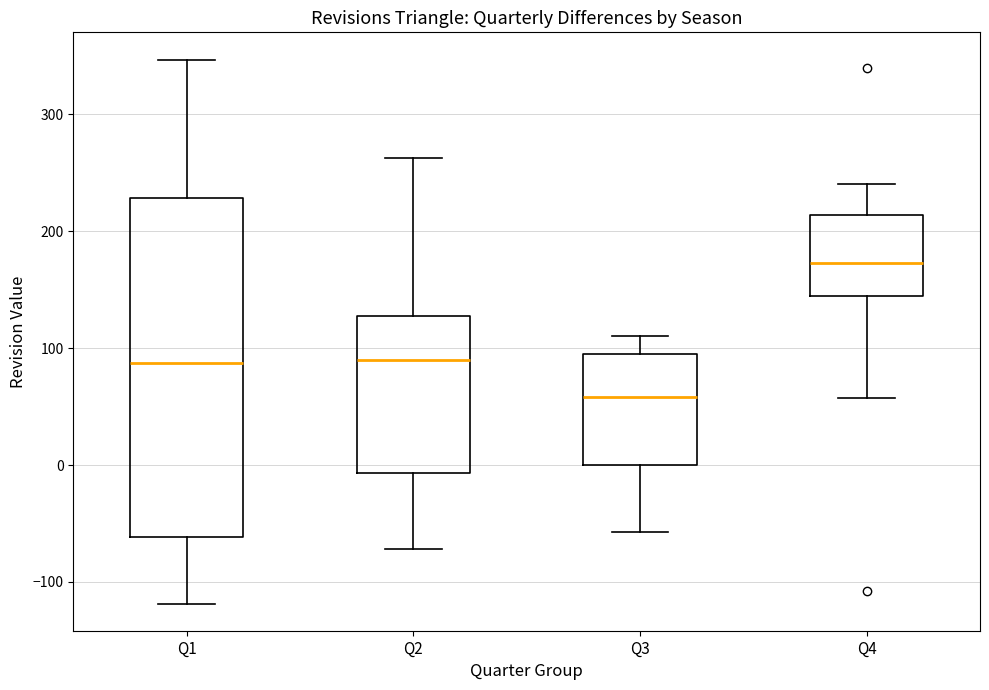

Reading left to right, transcribe this box plot: for each box, give where its median line is, the range the box spans, and where its two whiskers end, as read against the y-axis. The values are not printed on the chart, so give them approximately, as read against the axis.

Q1: median 90, box -60 to 230, whiskers -120 to 350
Q2: median 90, box -10 to 130, whiskers -70 to 260
Q3: median 60, box 0 to 90, whiskers -60 to 110
Q4: median 170, box 140 to 210, whiskers 60 to 240